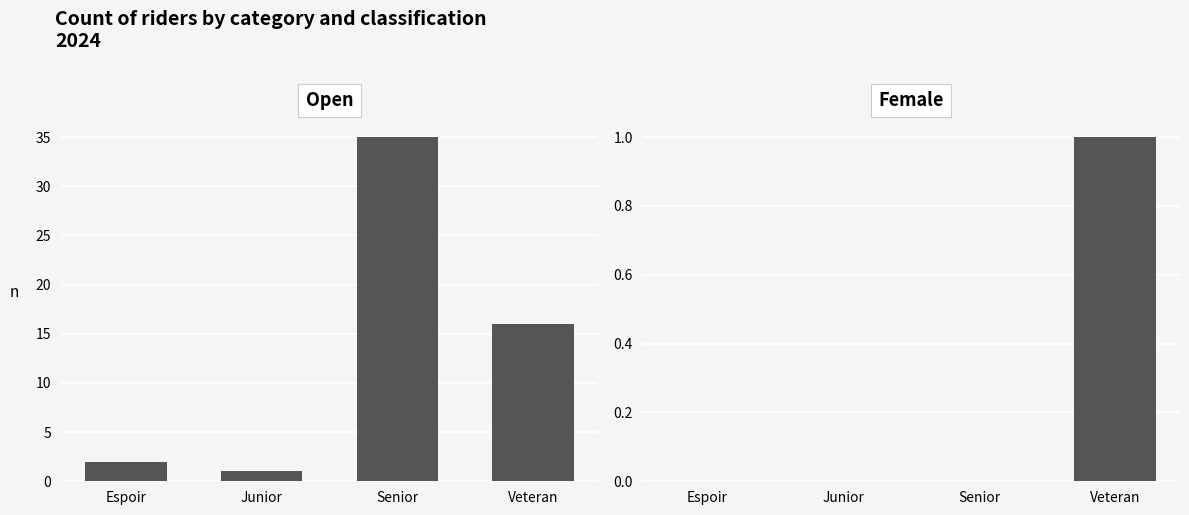

What are all the series names shown in the legend?

Open, Female